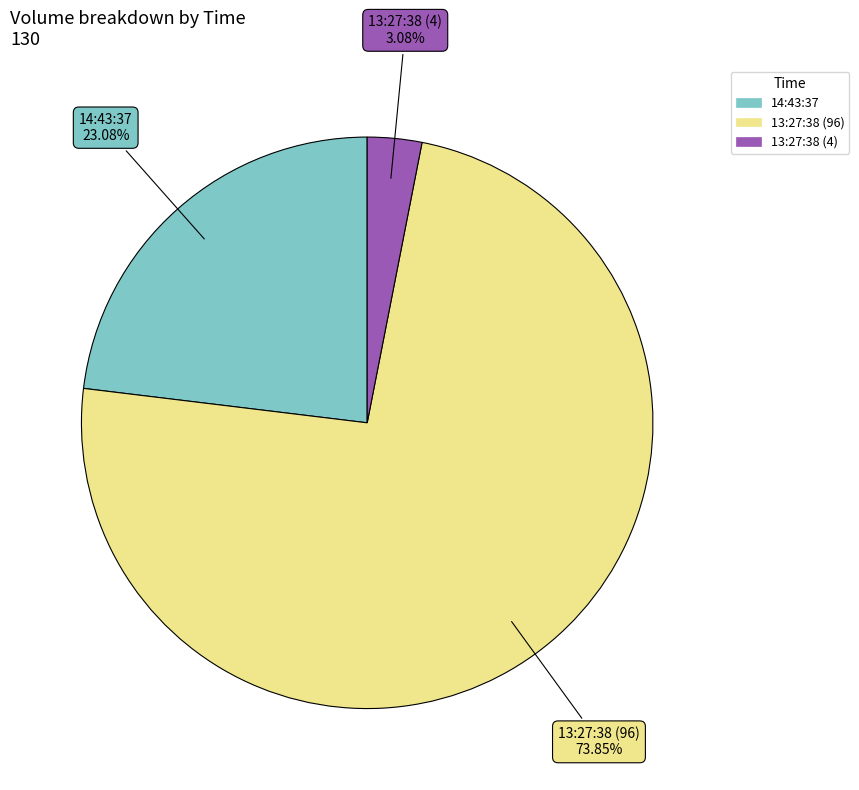

Is there a majority slice in this chart?

Yes